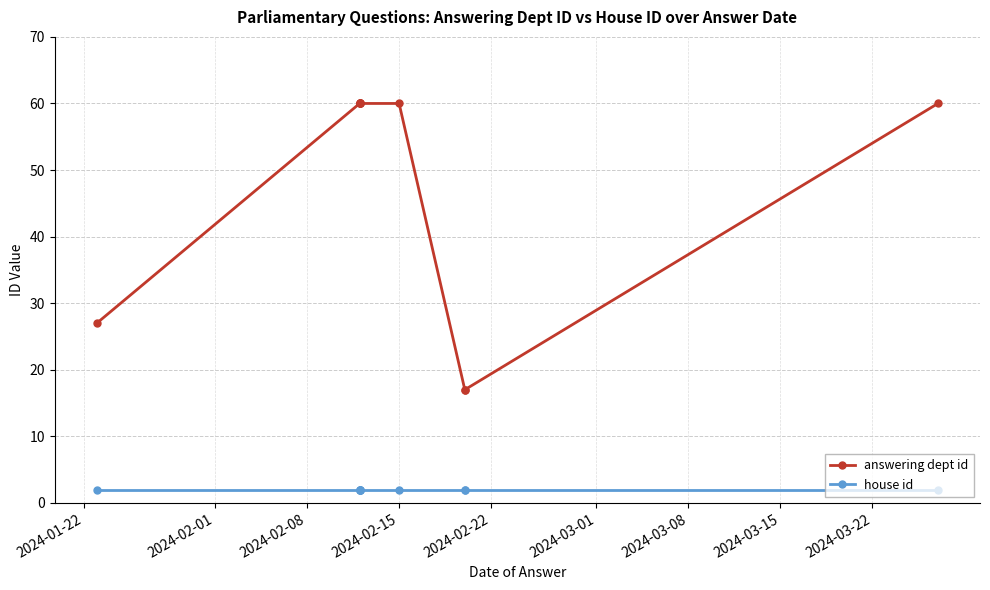

Which has a higher value, 2024-03-22 or 2024-02-15?

2024-02-15